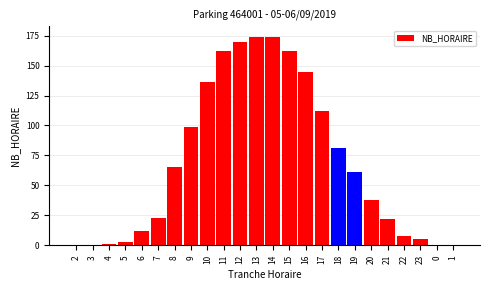

Reading right to left, transcribe all the data shown in this chart.

1=0	0=0	23=5	22=8	21=22	20=38	19=61	18=81	17=112	16=145	15=162	14=174	13=174	12=170	11=162	10=136	9=99	8=65	7=23	6=12	5=3	4=1	3=0	2=0